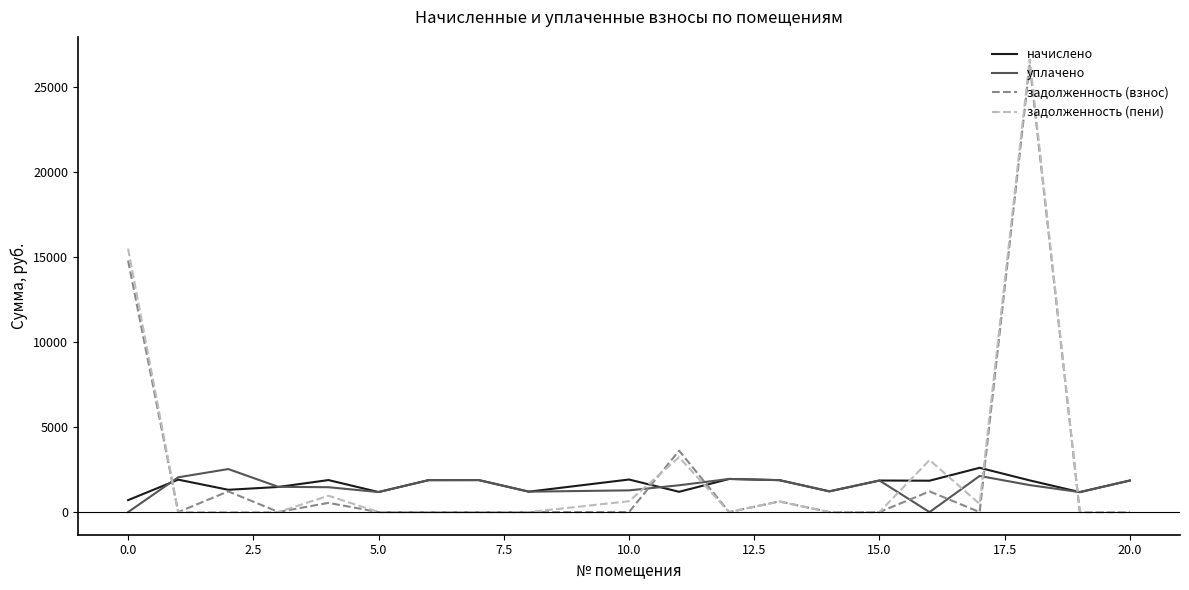

What are all the series names shown in the legend?

начислено, уплачено, задолженность (взнос), задолженность (пени)